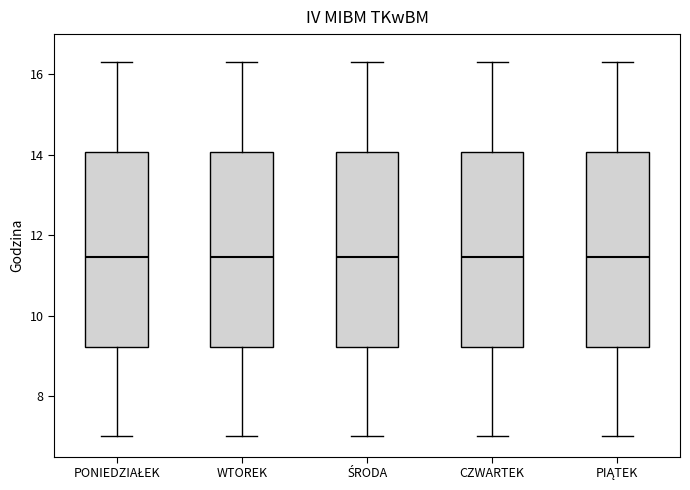

Where does the median line of the box for CZWARTEK sit on the y-axis? The values are not printed on the chart, so give them approximately, as read against the axis.

11.4